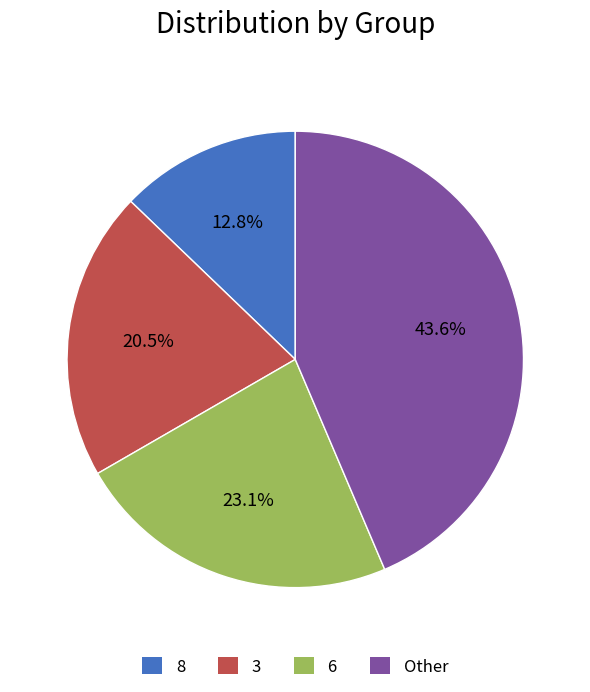

Is there a majority slice in this chart?

No